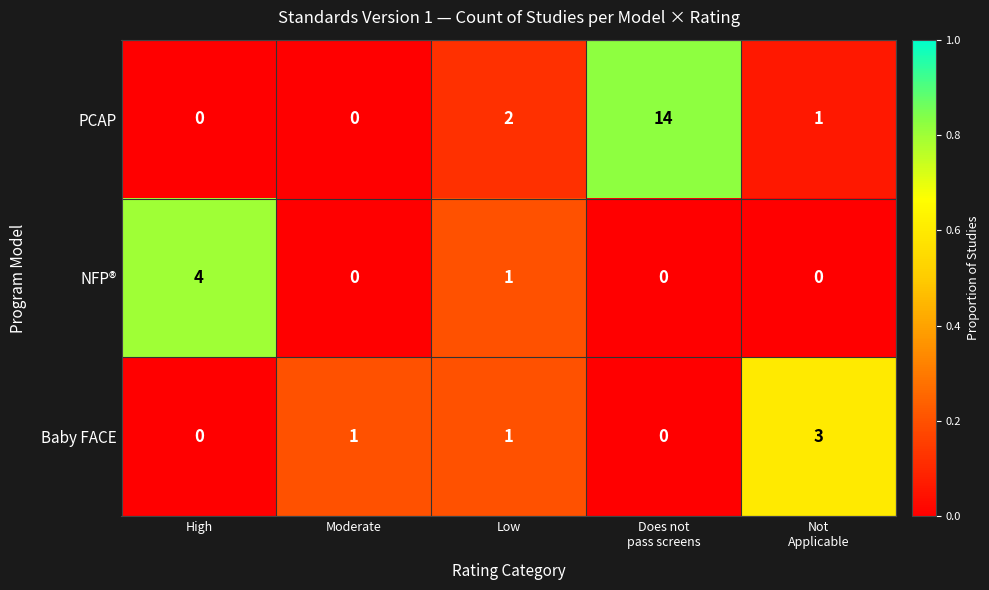

The PCAP series shows 0 at Moderate. True or false?

True